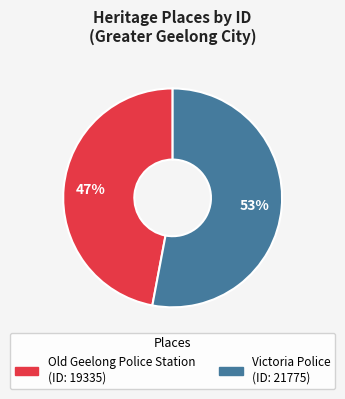

True or false: Old Geelong Police Station accounts for 47% of the total.

True